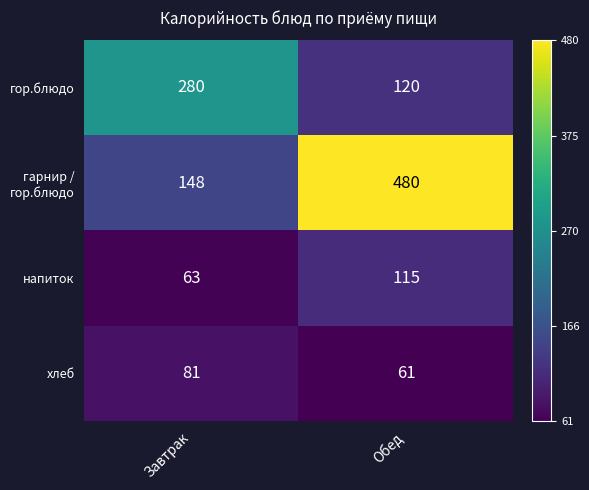

At how many categories does at least one series exceed 263?

2